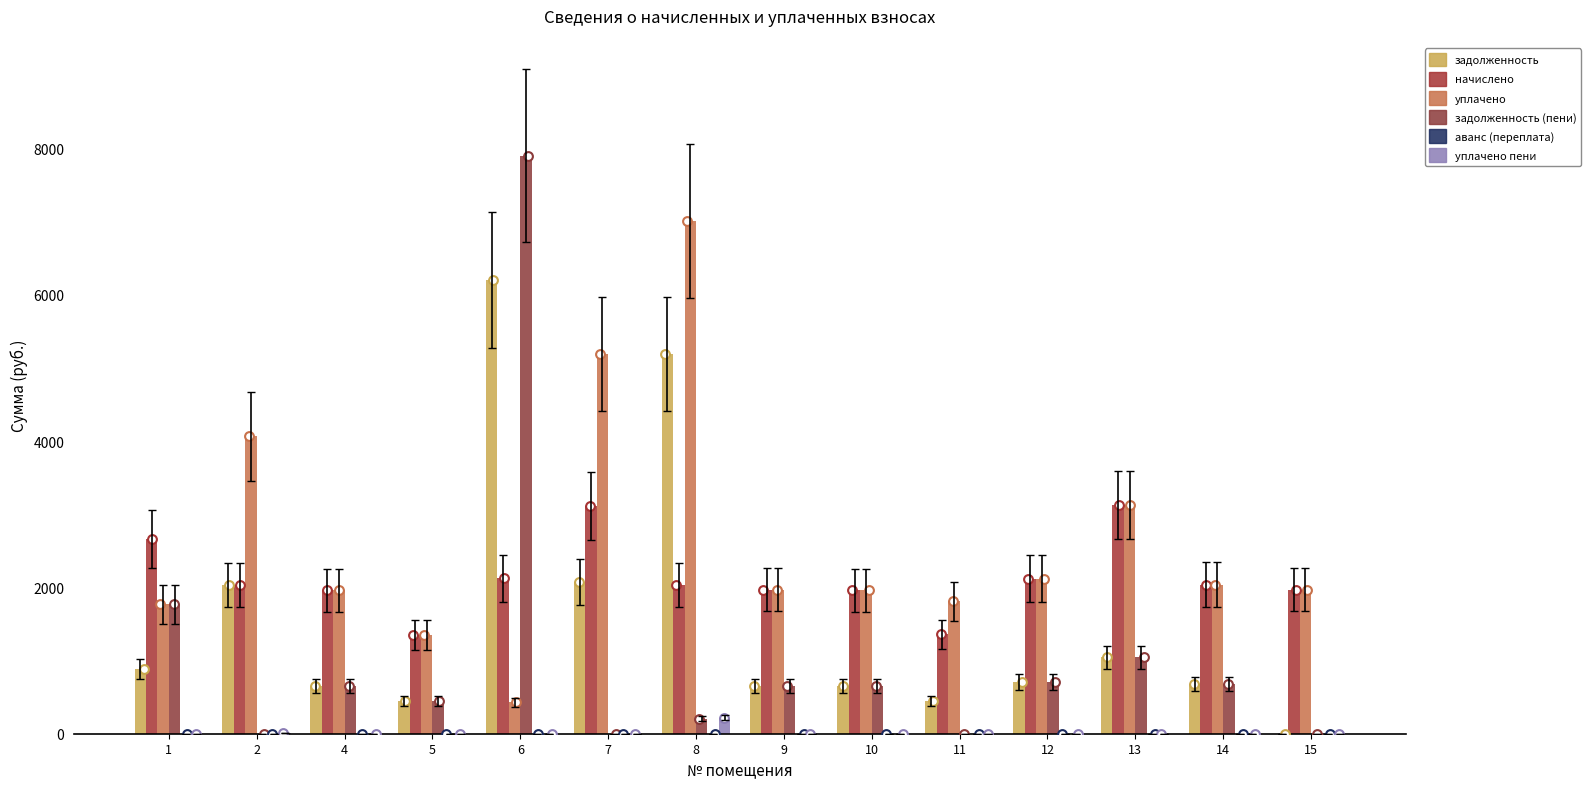

Which series reaches the minimum Y coordinate?

задолженность